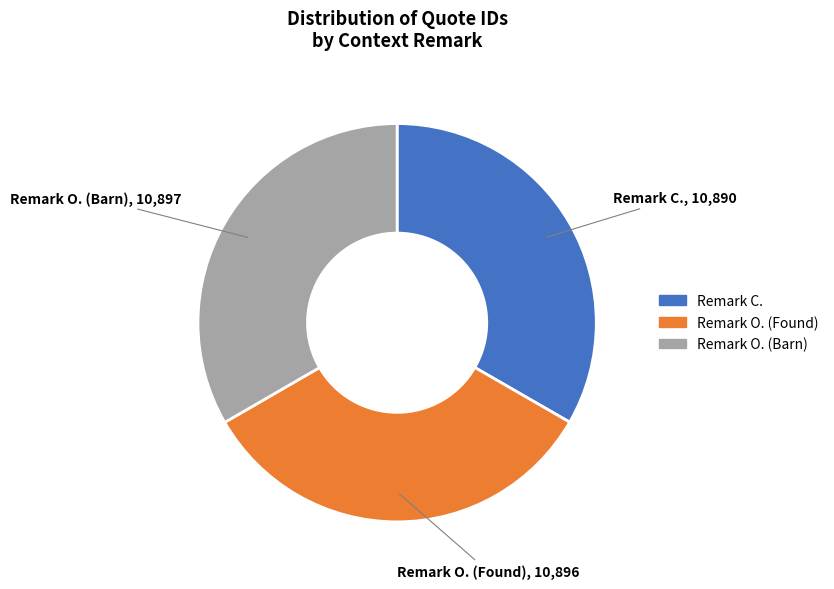

Do Remark O. (Found) and Remark C. together represent more than half of the pie?

Yes